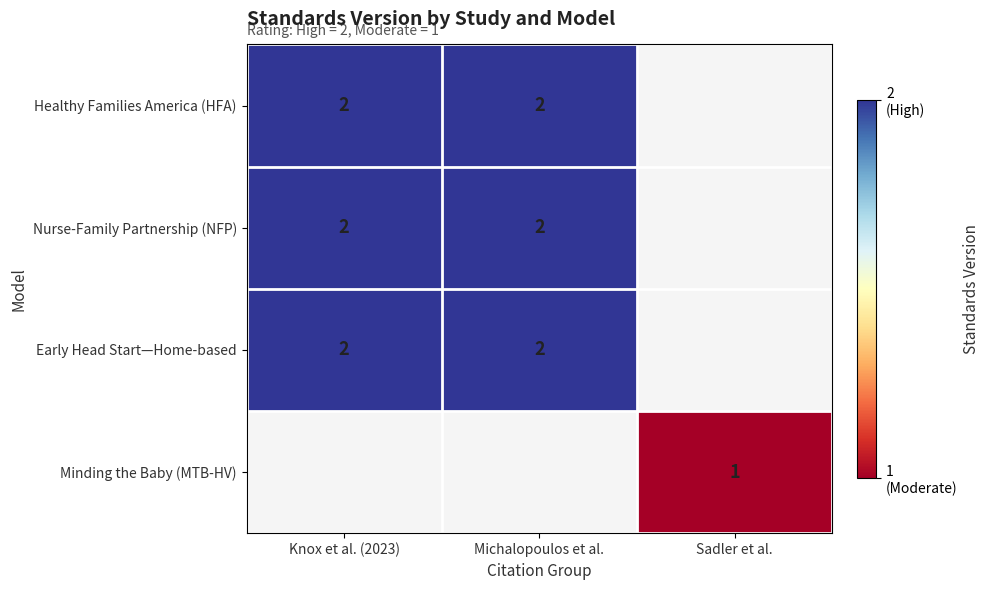

True or false: Healthy Families America (HFA) has a value of 2 at Knox et al. (2023).

True